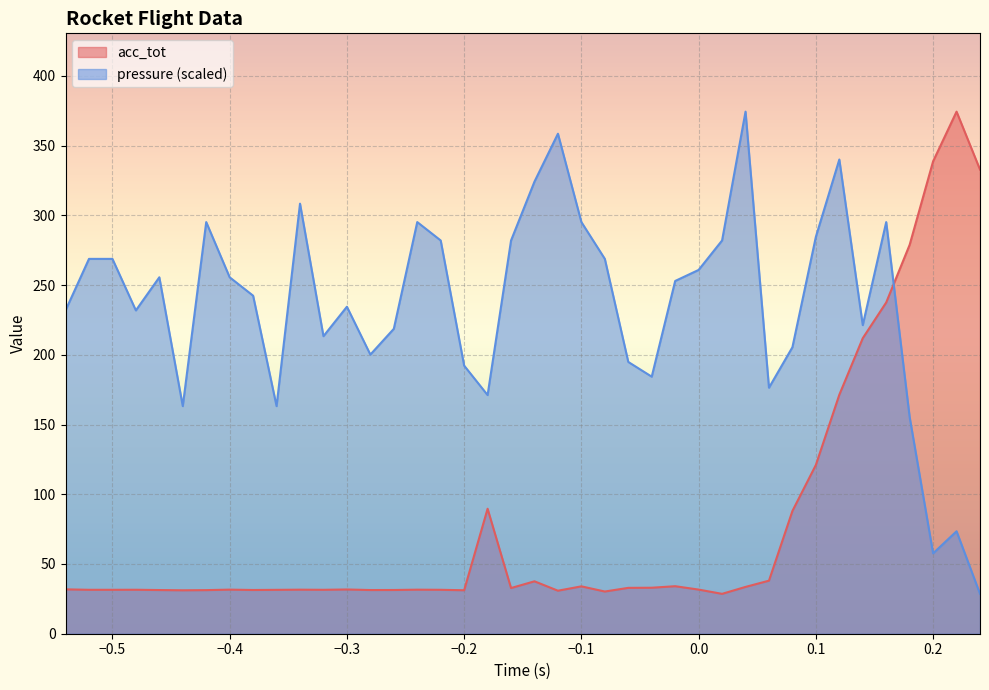

At how many categories does at least one series exceed 62?

40